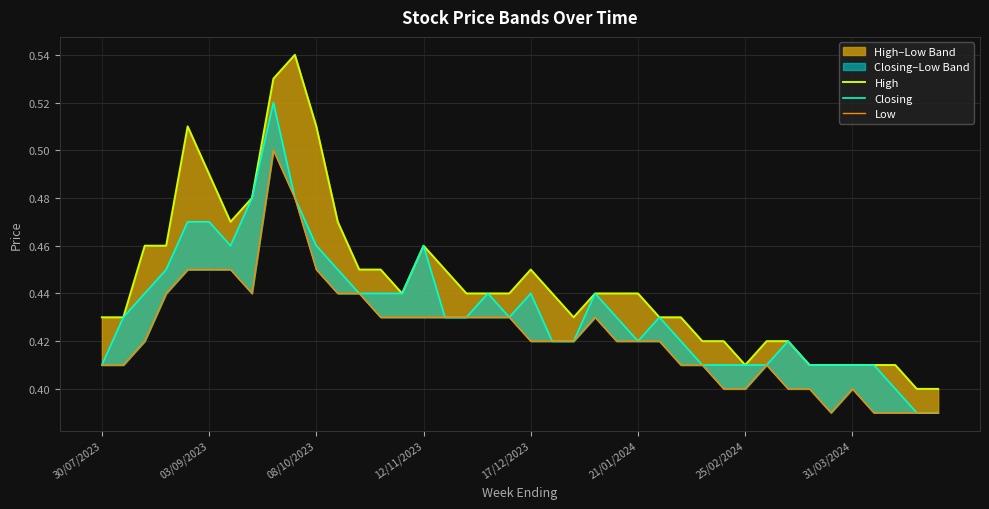

How many lines are shown in the chart?

3